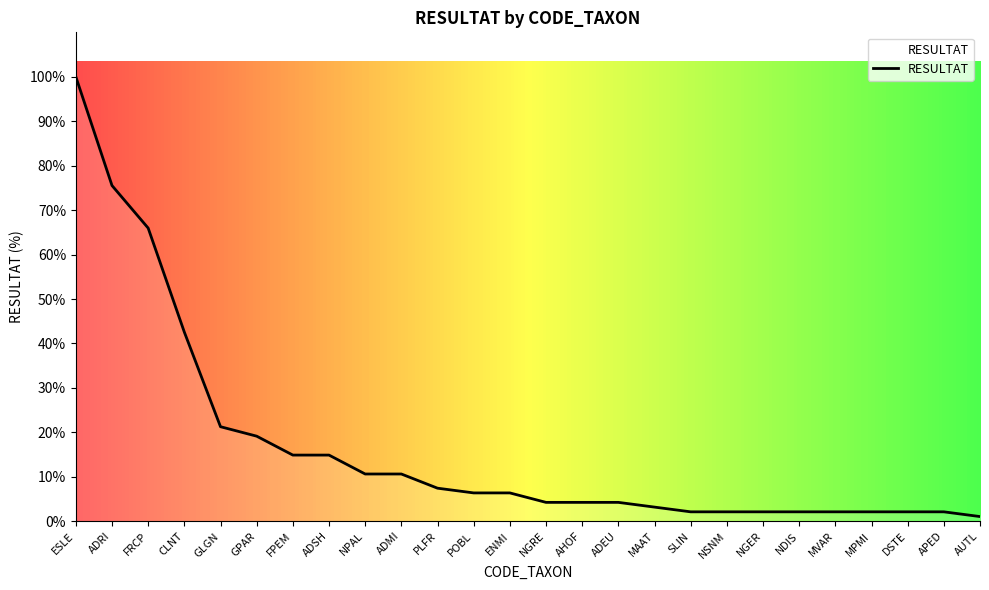

At which label does the data first exceed 6?

ESLE